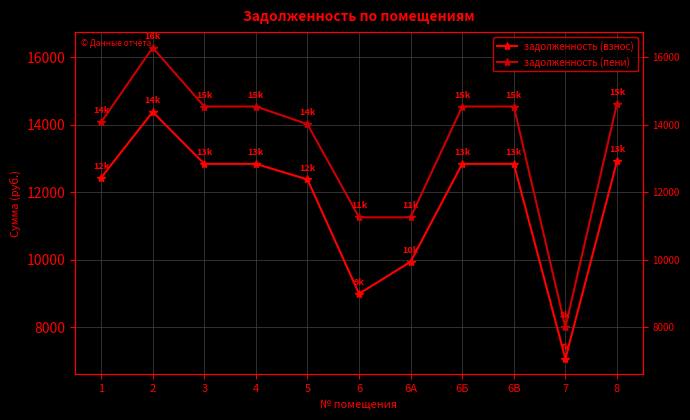

Reading right to left, transcribe all the data shown in this chart.

задолженность (взнос): 12917.0	7062.0	12840.0	12840.0	9938.2	8988.0	12377.8	12840.0	12840.0	14380.8	12429.1
задолженность (пени): 14628.2	7997.6	14541.0	14541.0	11254.7	11254.7	14017.5	14541.0	14541.0	16285.9	14075.7